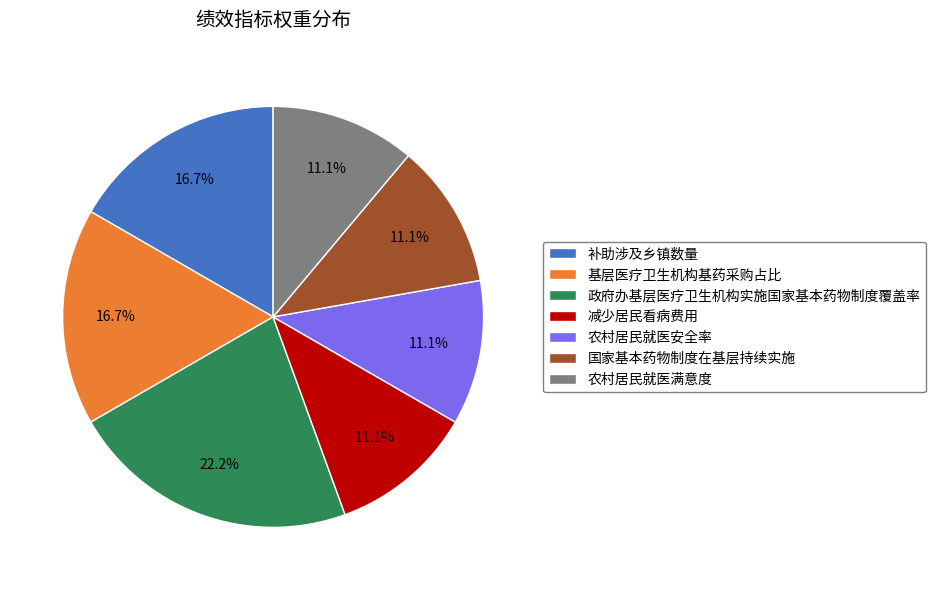

Is 国家基本药物制度在基层持续实施 the majority of the pie?

No